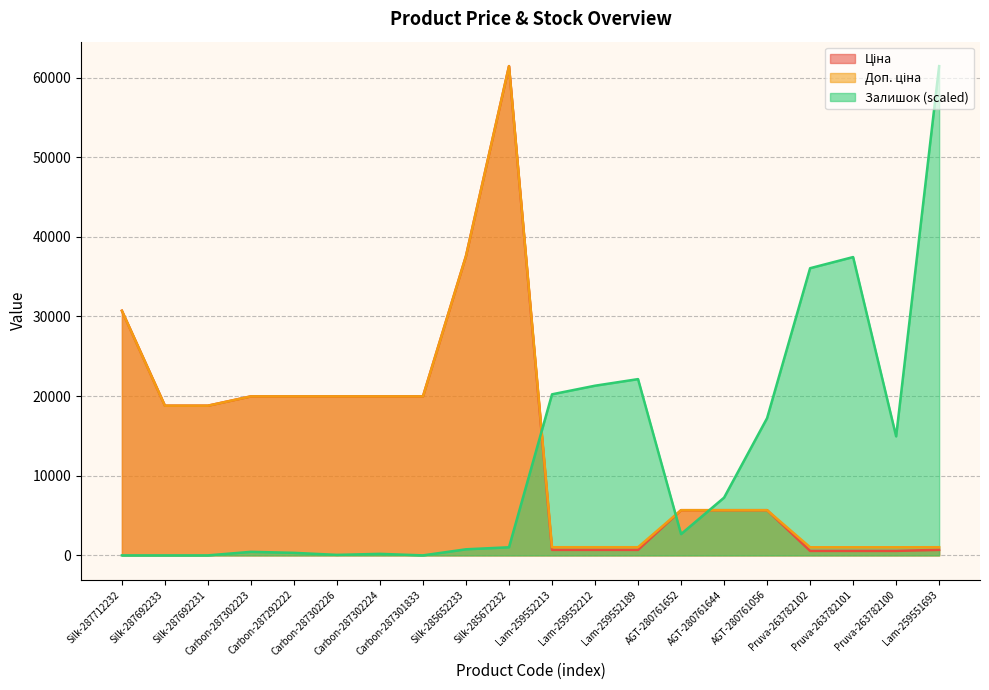

Reading left to right, extract all data points from this chart.

Ціна: 30717.1	18796.8	18796.8	19964.2	19964.2	19964.2	19964.2	19964.2	37593.6	61434.3	693.7	693.7	693.7	5673.8	5673.8	5673.8	564.0	564.0	564.0	693.7
Доп. ціна: 30717.1	18796.8	18796.8	19964.2	19964.2	19964.2	19964.2	19964.2	37593.6	61434.3	1024.6	1024.6	1024.6	5673.8	5673.8	5673.8	1017.8	1017.8	1017.8	1024.6
Залишок: 0.0	0.0	0.0	445.2	318.0	63.6	190.8	0.0	763.2	1017.5	20223.7	21304.8	22131.6	2671.1	7250.0	17234.7	36059.2	37458.4	14945.2	61434.3